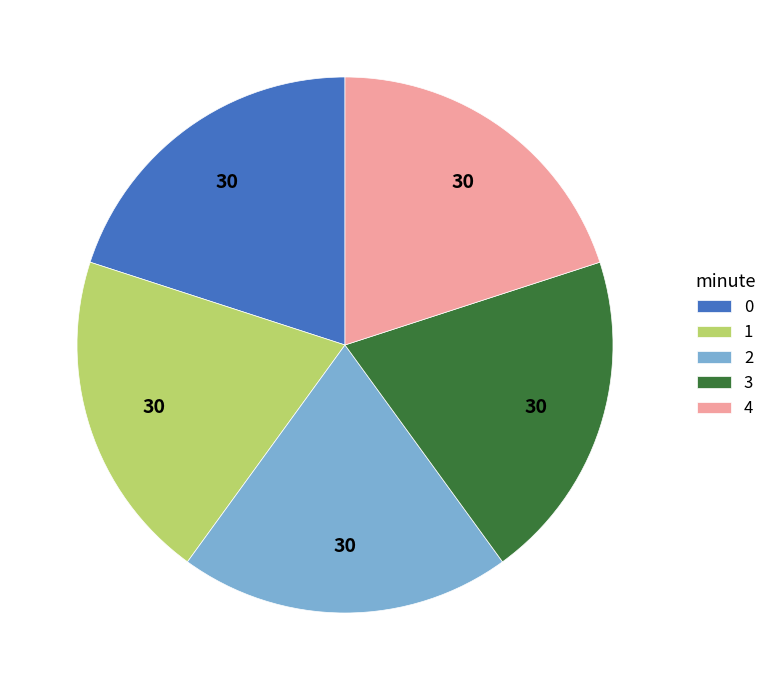

Combined, do 1 and 0 account for over 50%?

No